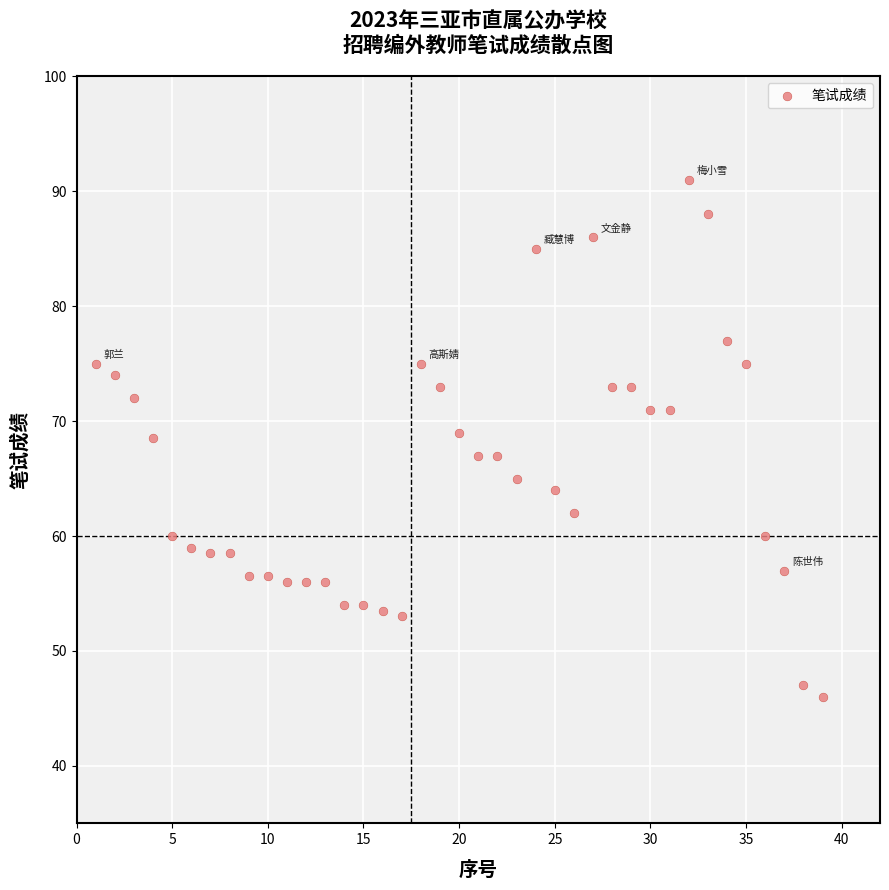

What is the range of Y values (max minus min)?

45.0